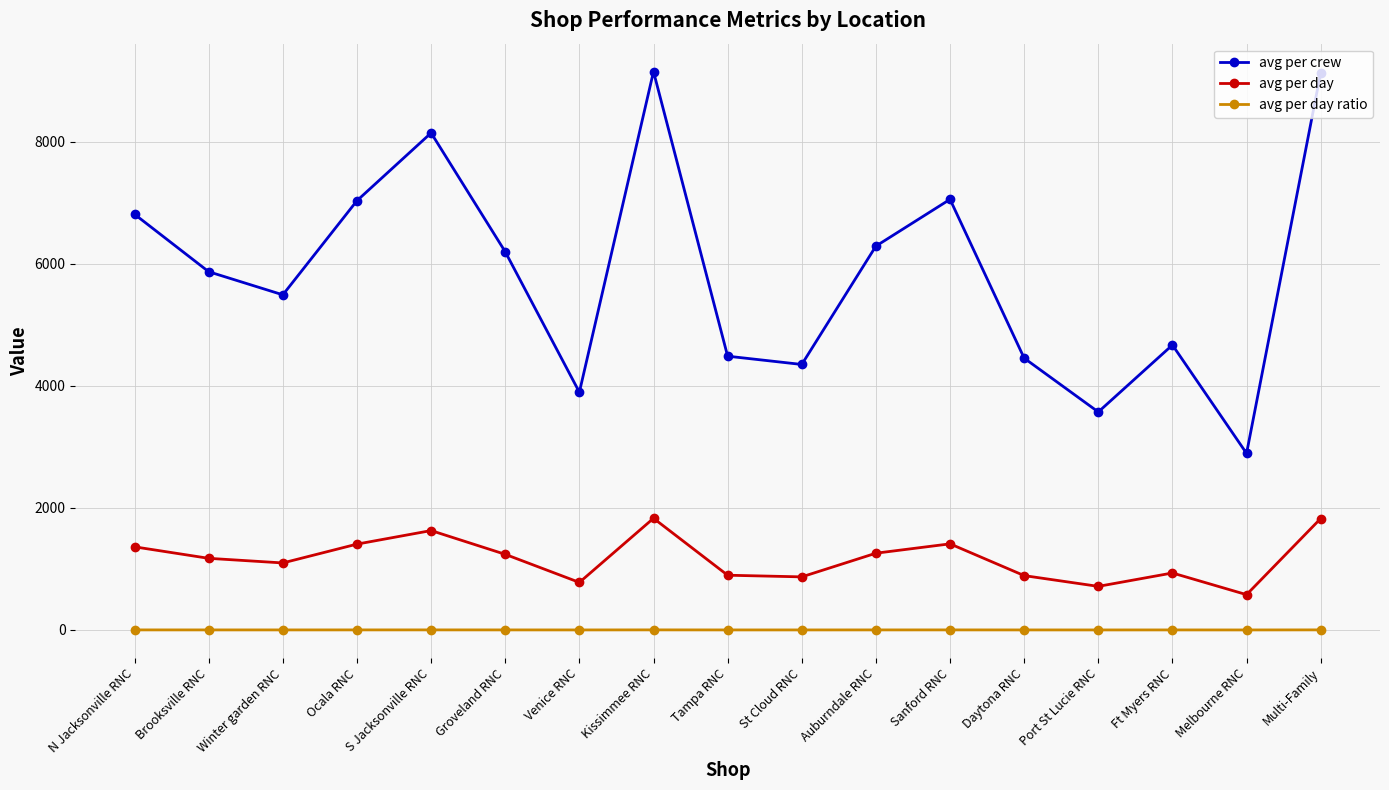

Where is the first local maximum for avg per crew?

S Jacksonville RNC